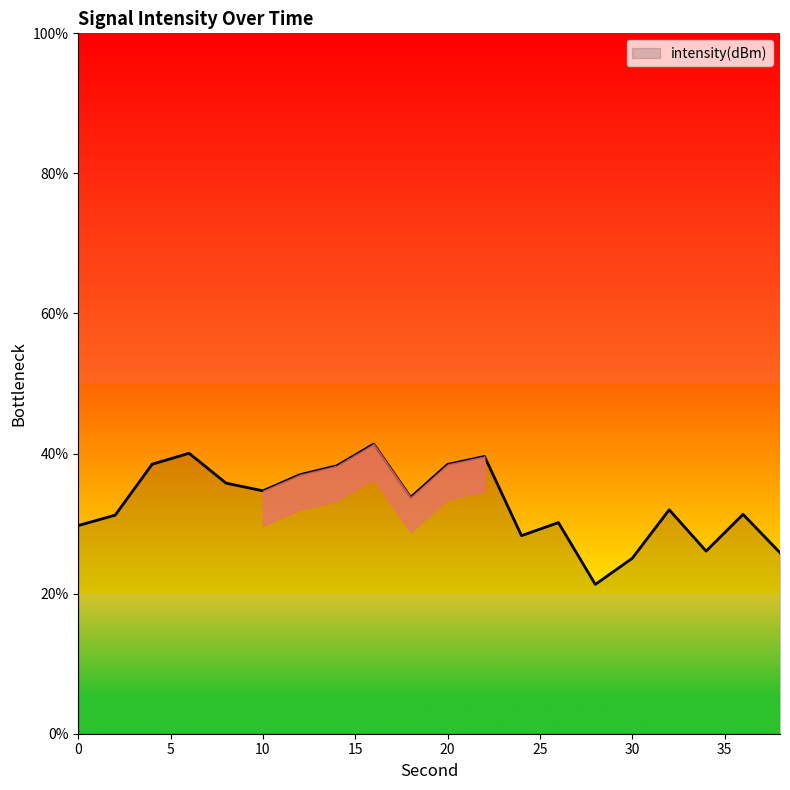

What is the minimum value shown in the chart?

21.3